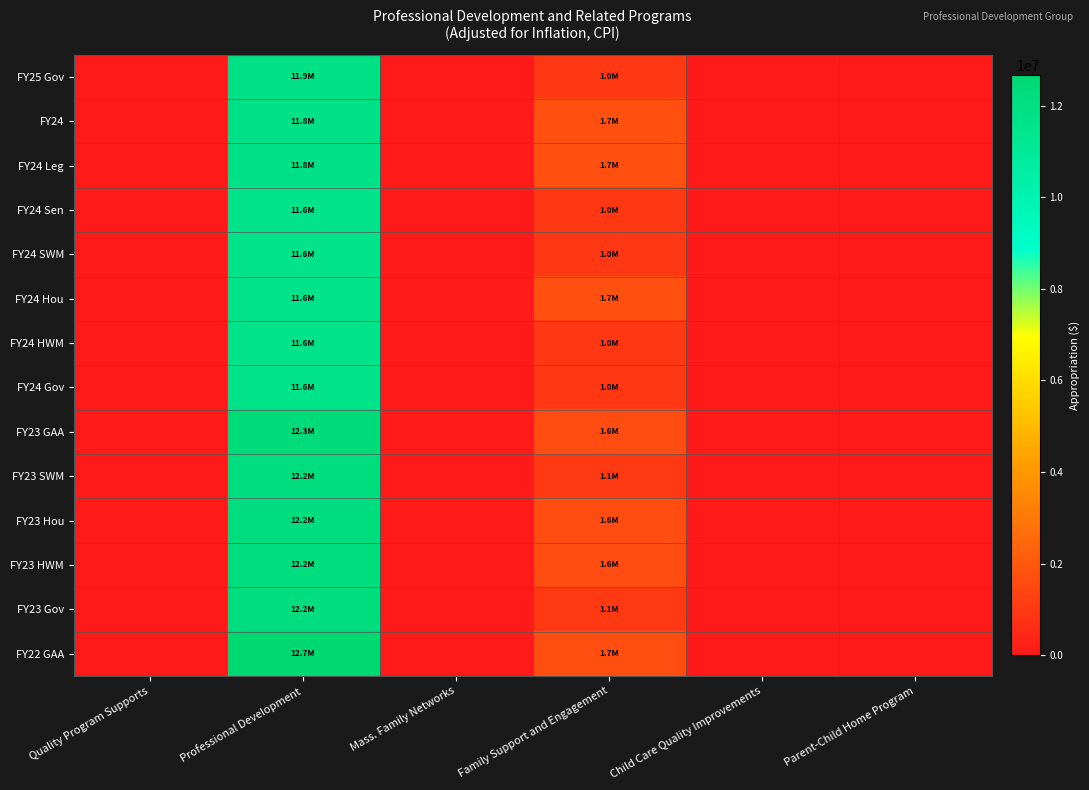

What is the total value across all series at Professional Development?

166946712